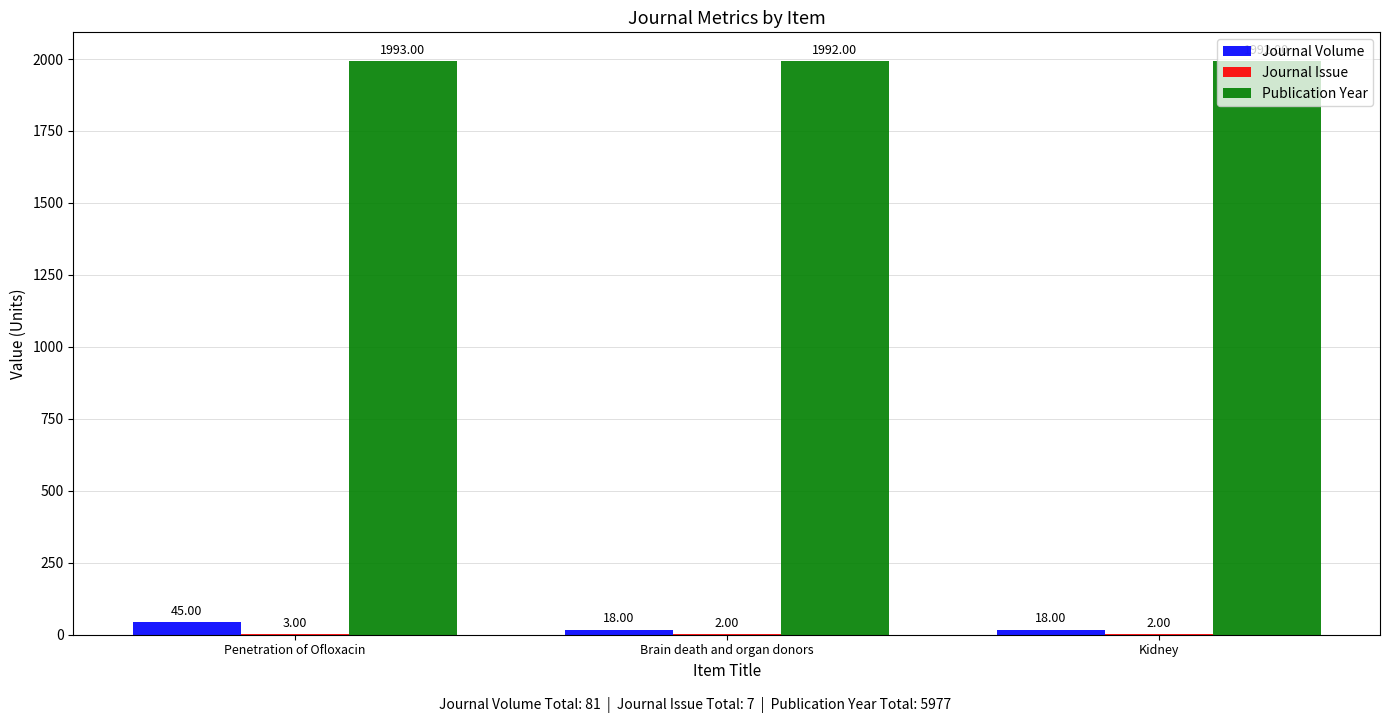

What is the sum of all Journal Volume values?

81